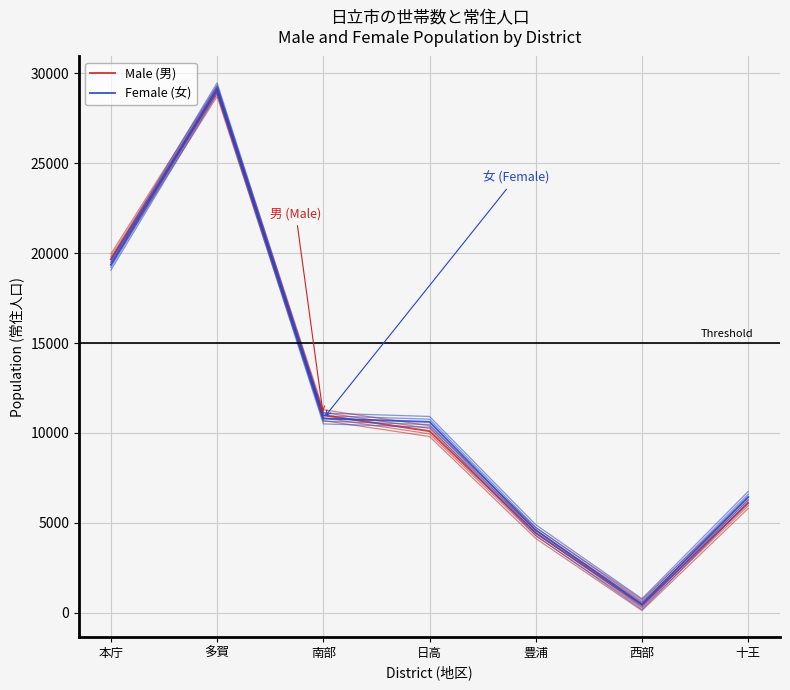

What is the sum of the Female (女) values at 豊浦 and 西部?

5075